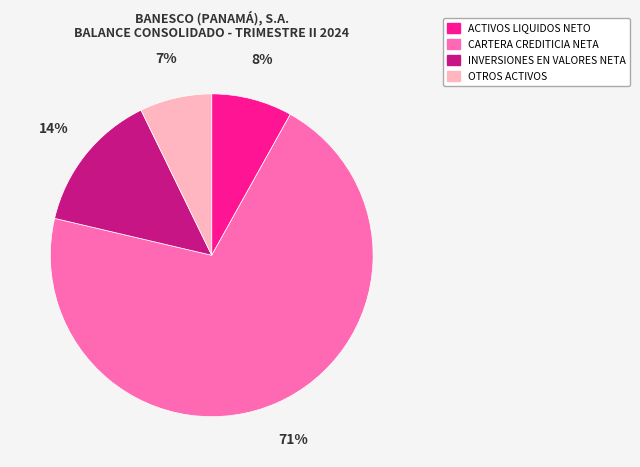

Does any single category account for the majority?

Yes